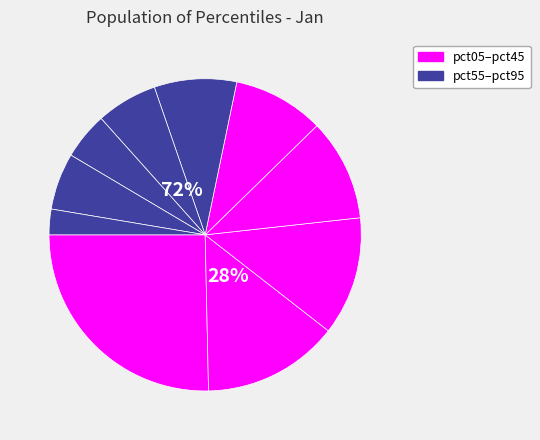

To the nearest percent, what is the average slice percentage?

10%